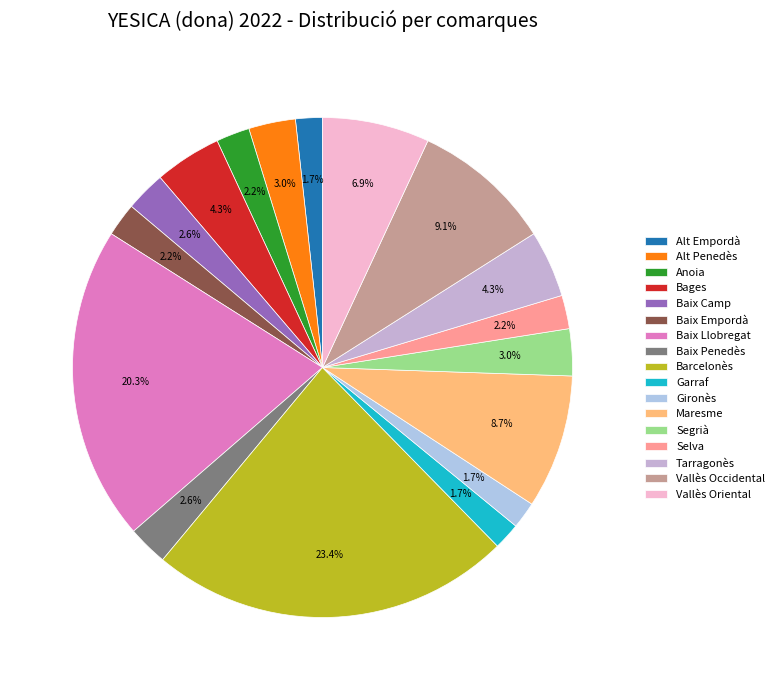

Which has a higher value, Baix Penedès or Gironès?

Baix Penedès